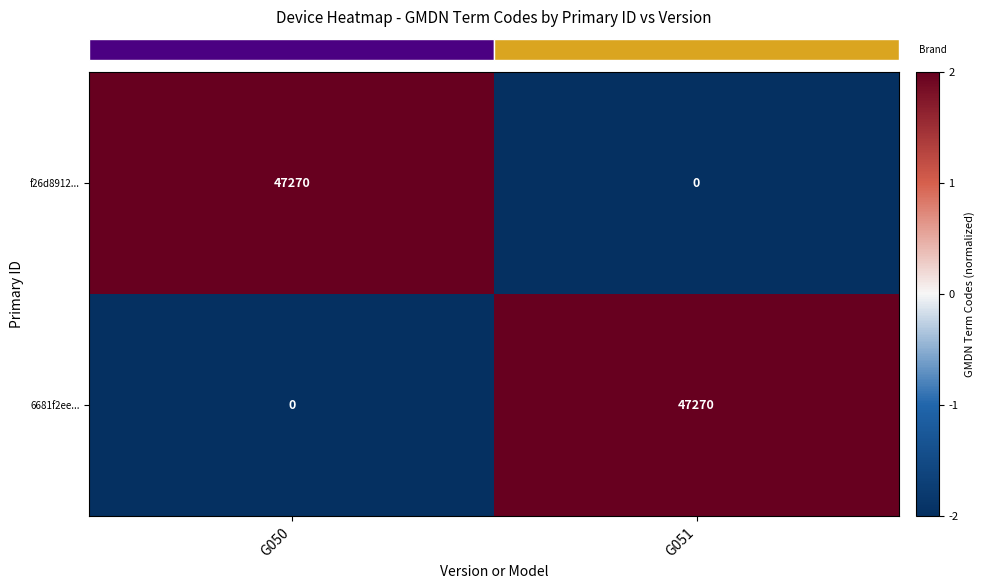

The value of 6681f2ee... at G050 is 0. True or false?

True